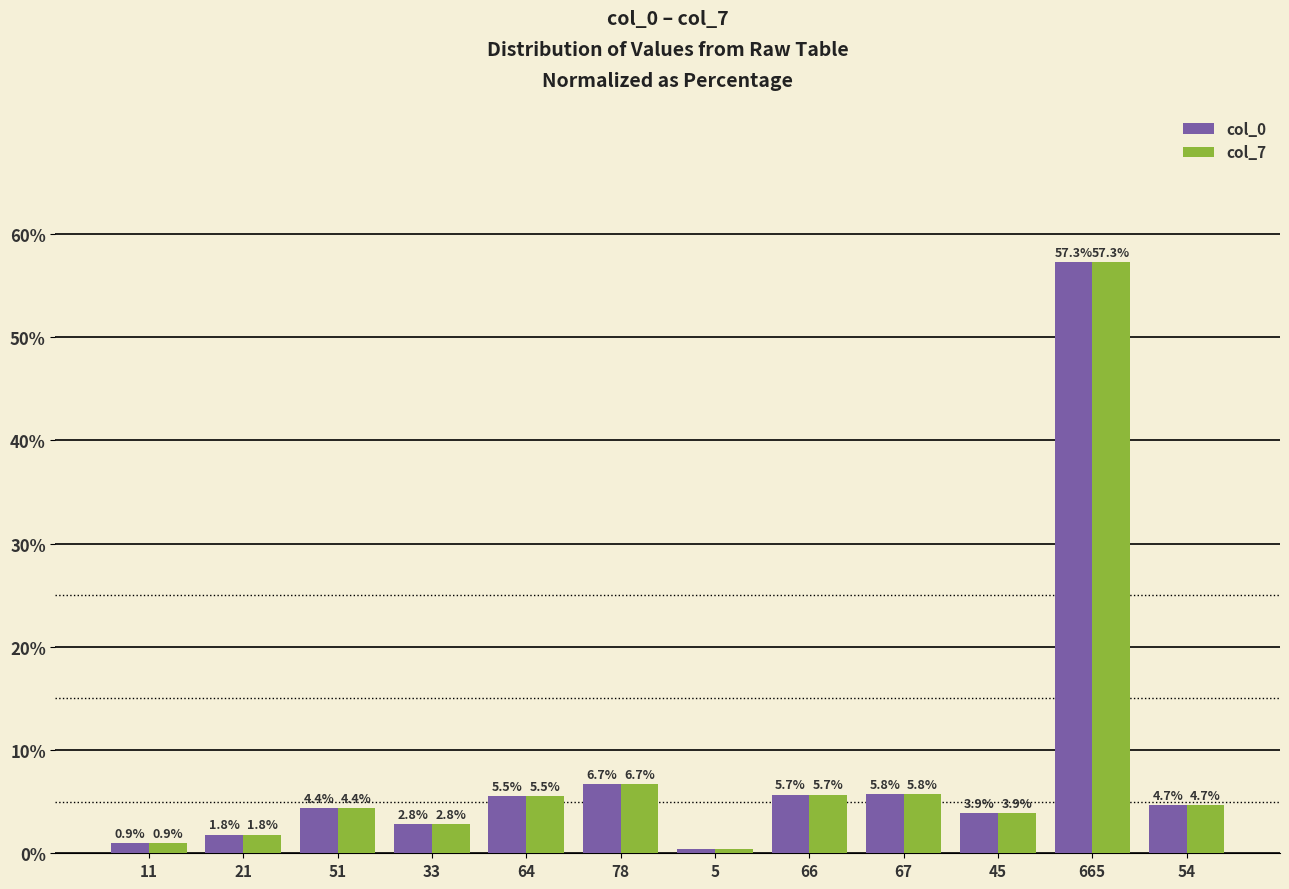

Which category has the highest value in the col_7 series?

665